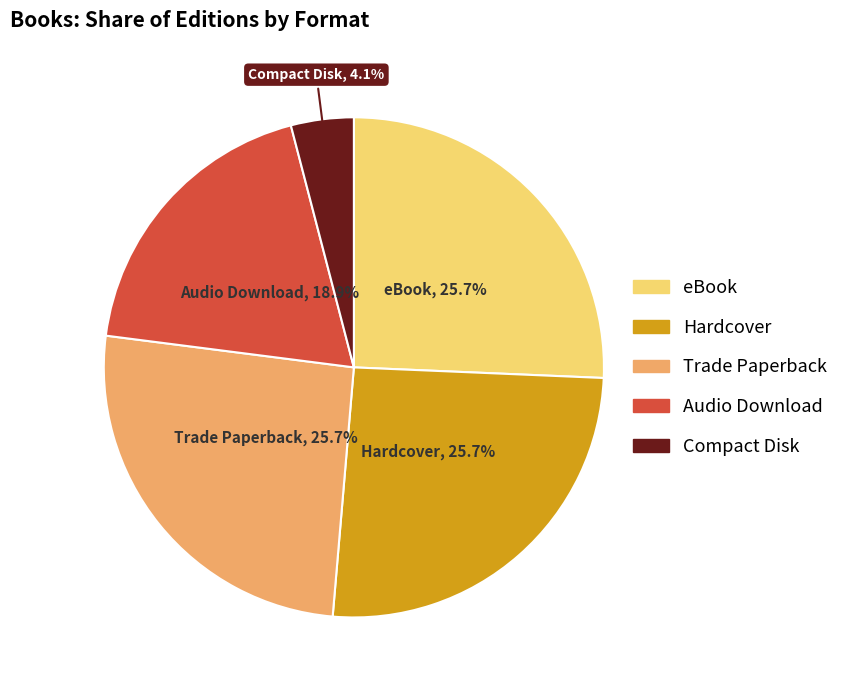

To the nearest percent, what percentage of the pie is eBook?

26%